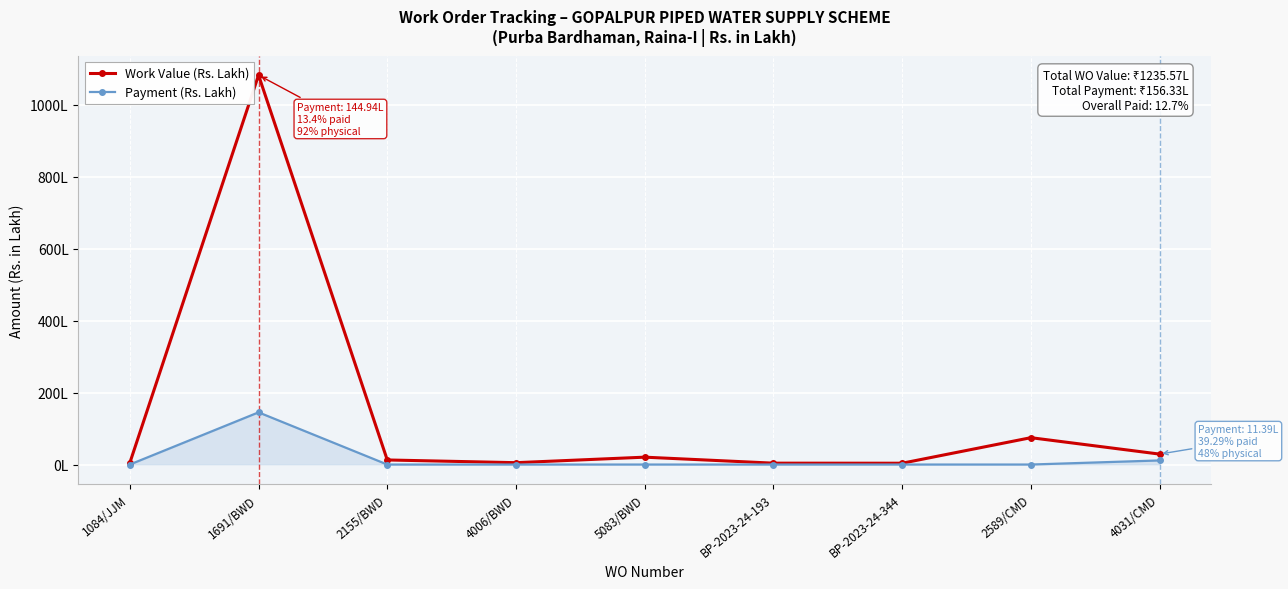

Is this an area chart (filled region under the line)?

Yes